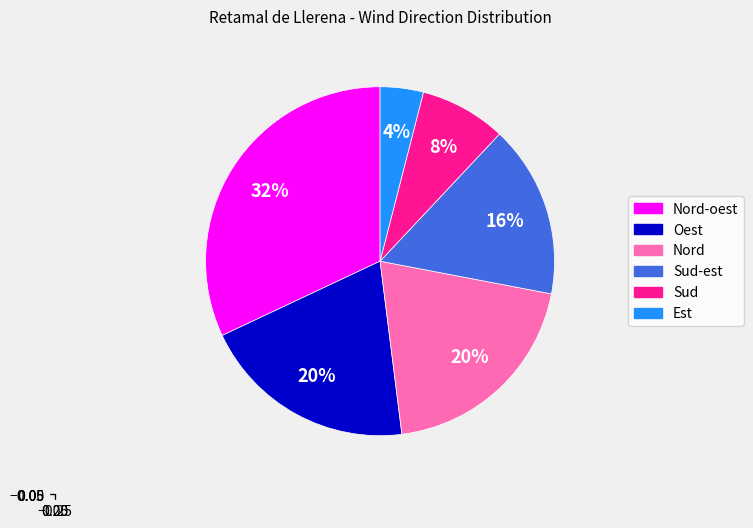

To the nearest percent, what is the average slice percentage?

17%